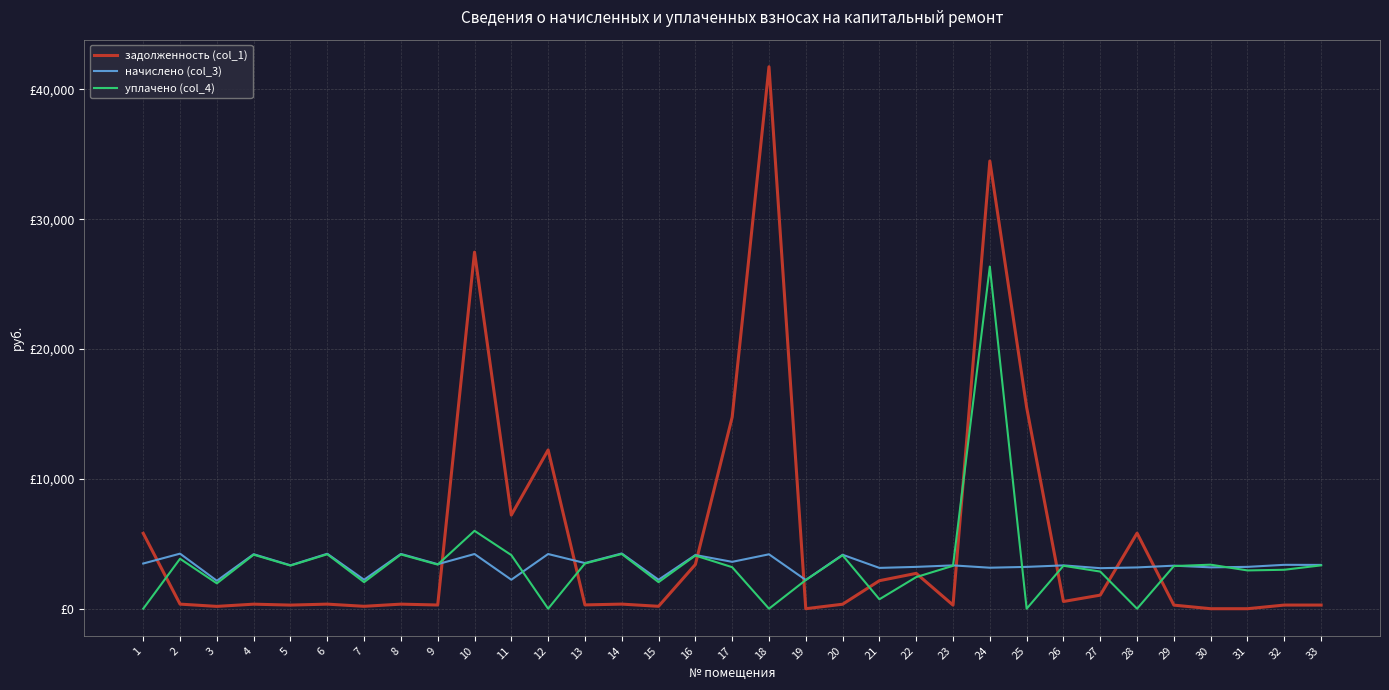

What are all the series names shown in the legend?

задолженность (col_1), начислено (col_3), уплачено (col_4)